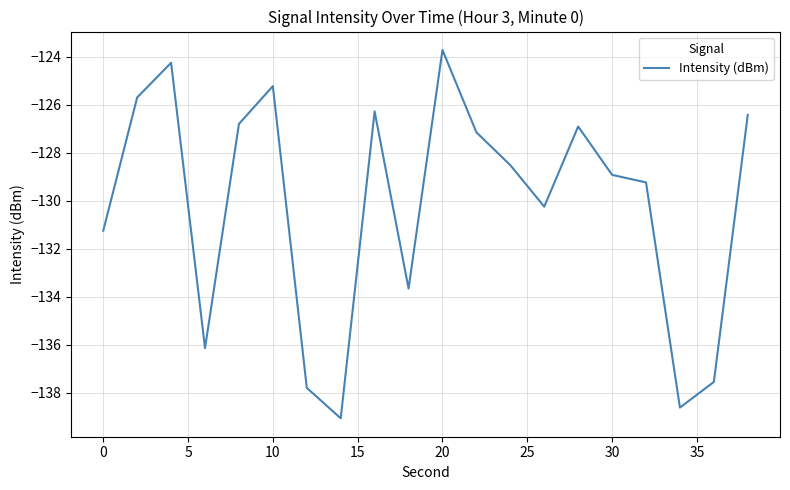

How many values are below -128?

11